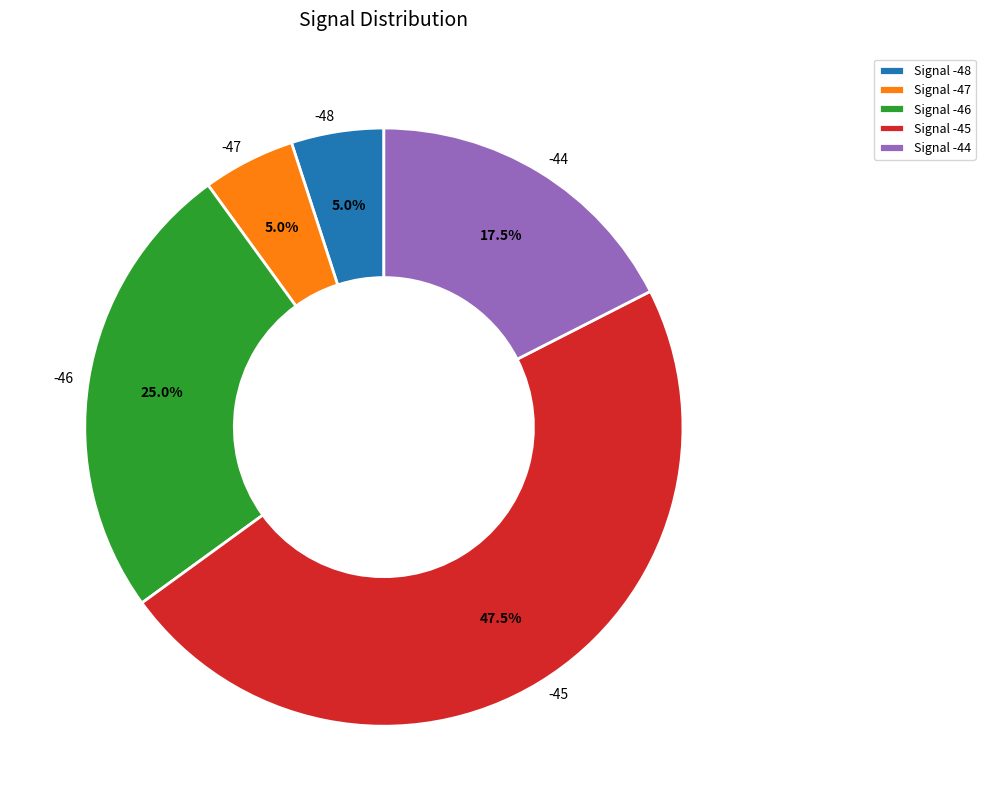

Does any single category account for the majority?

No